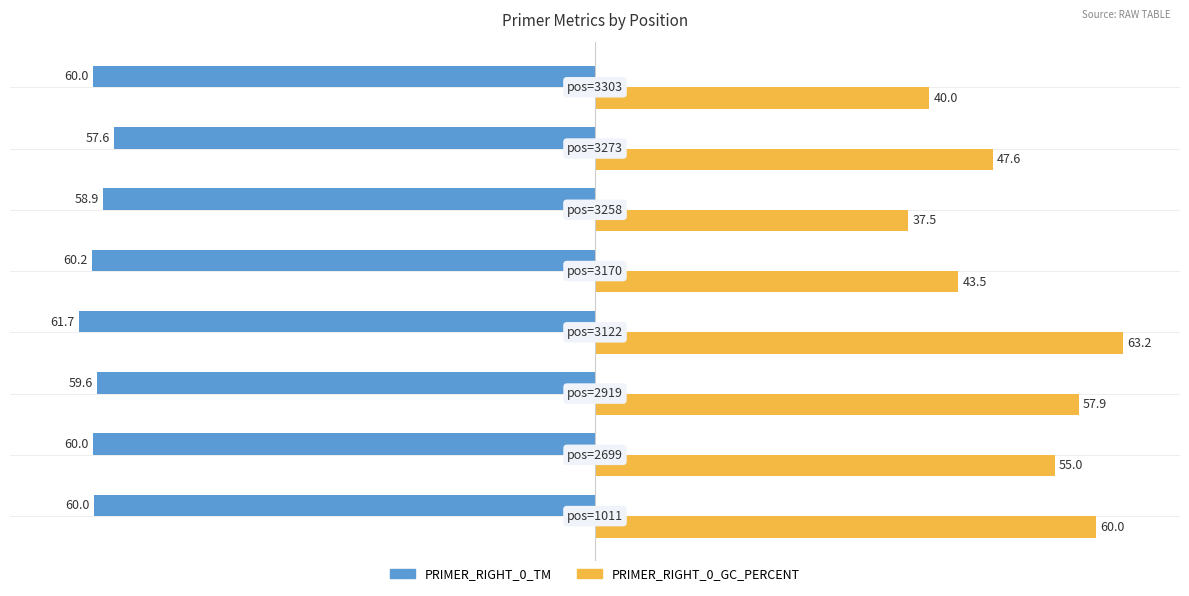

Reading left to right, list all the values displayed in this chart.

PRIMER_RIGHT_0_TM: 60.0	60.0	59.6	61.7	60.2	58.9	57.6	60.0
PRIMER_RIGHT_0_GC_PERCENT: 60.0	55.0	57.9	63.2	43.5	37.5	47.6	40.0